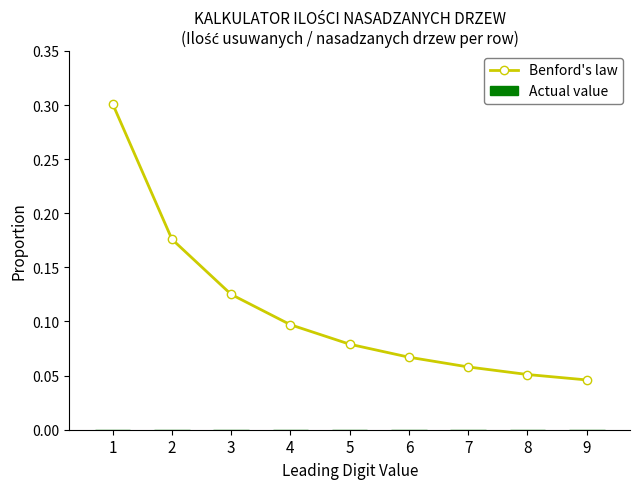

How many values are between 0 and 1?

9